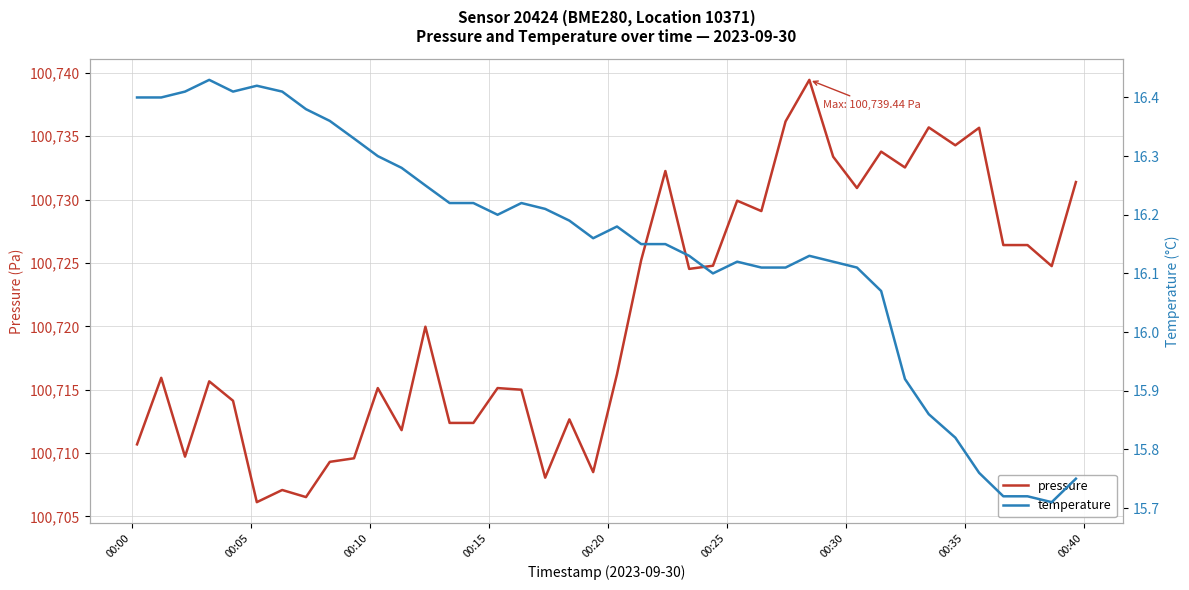

What is the maximum value for pressure?

100739.4